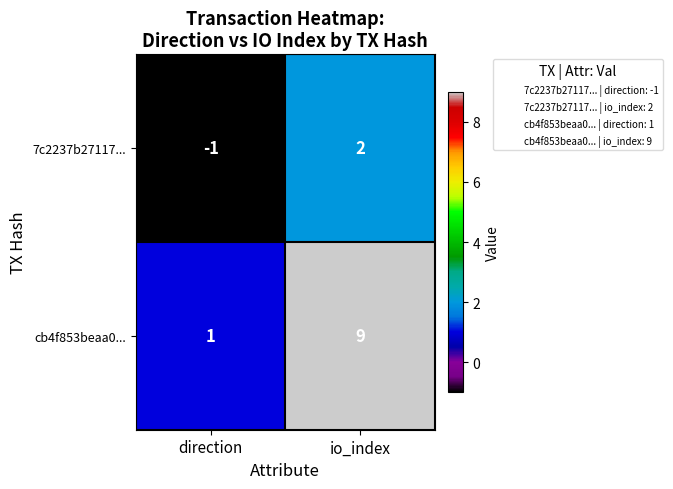

What is the difference between the cb4f853beaa0... values at direction and io_index?

8